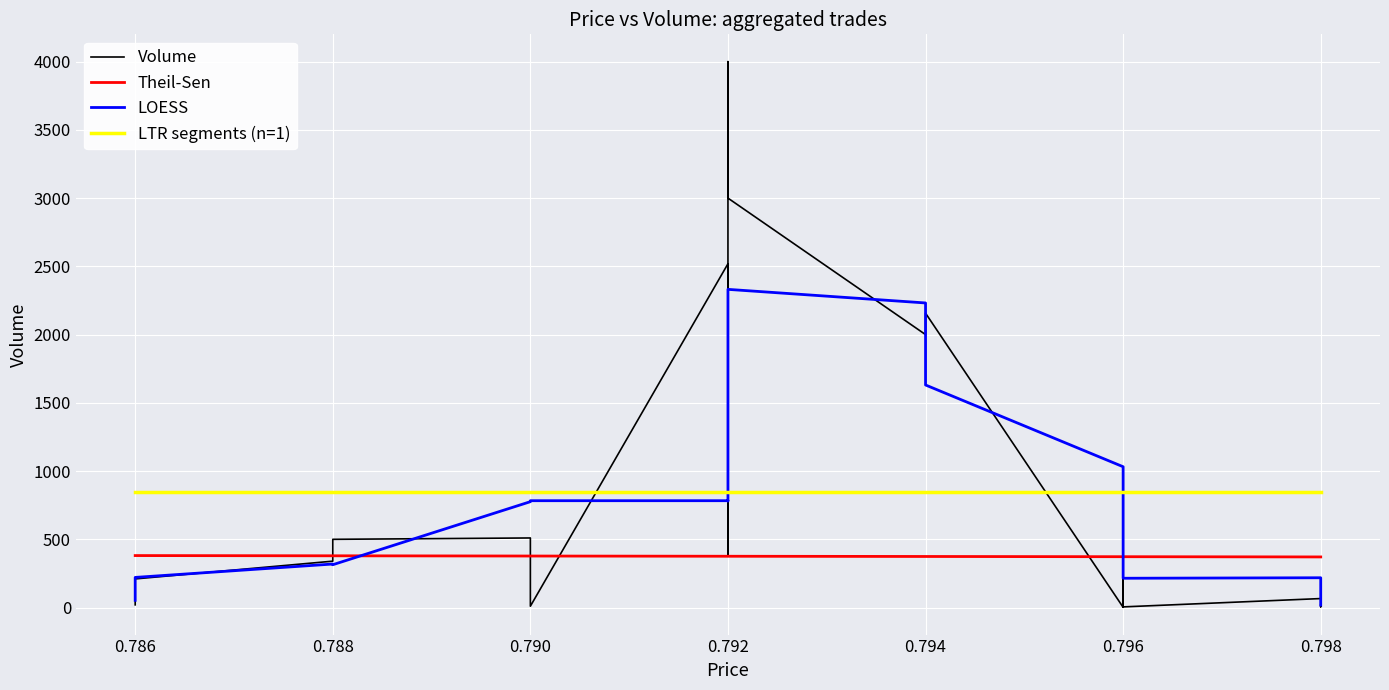

How many data points does each series have?

21